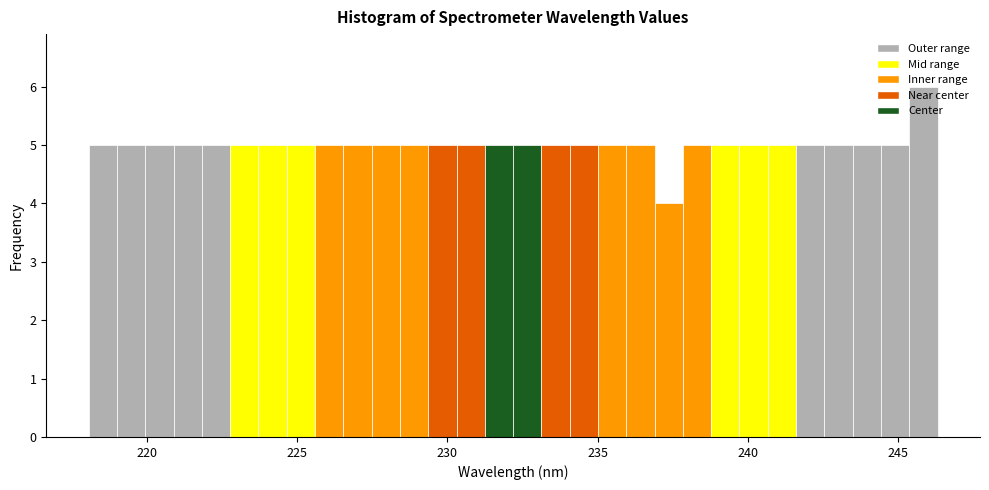

Read against the x-axis, roughly where is the centre of the tallest bar?

246.0